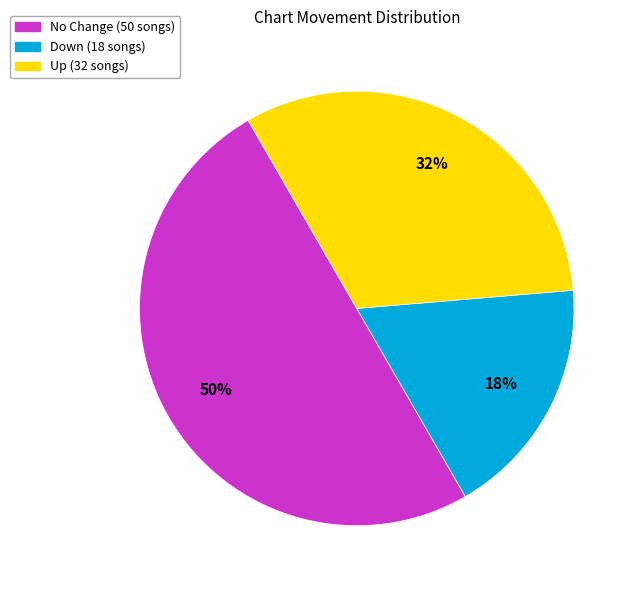

To the nearest percent, what is the average slice percentage?

33%